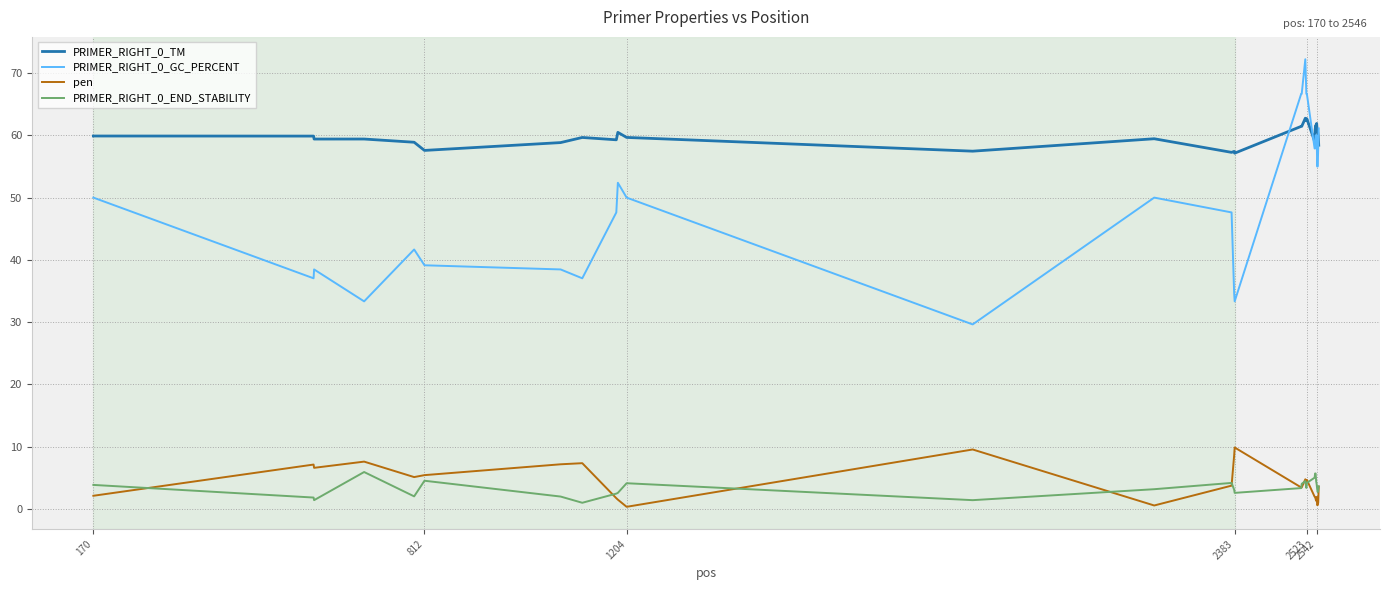

True or false: PRIMER_RIGHT_0_GC_PERCENT has more than 1 interior local peaks.

True